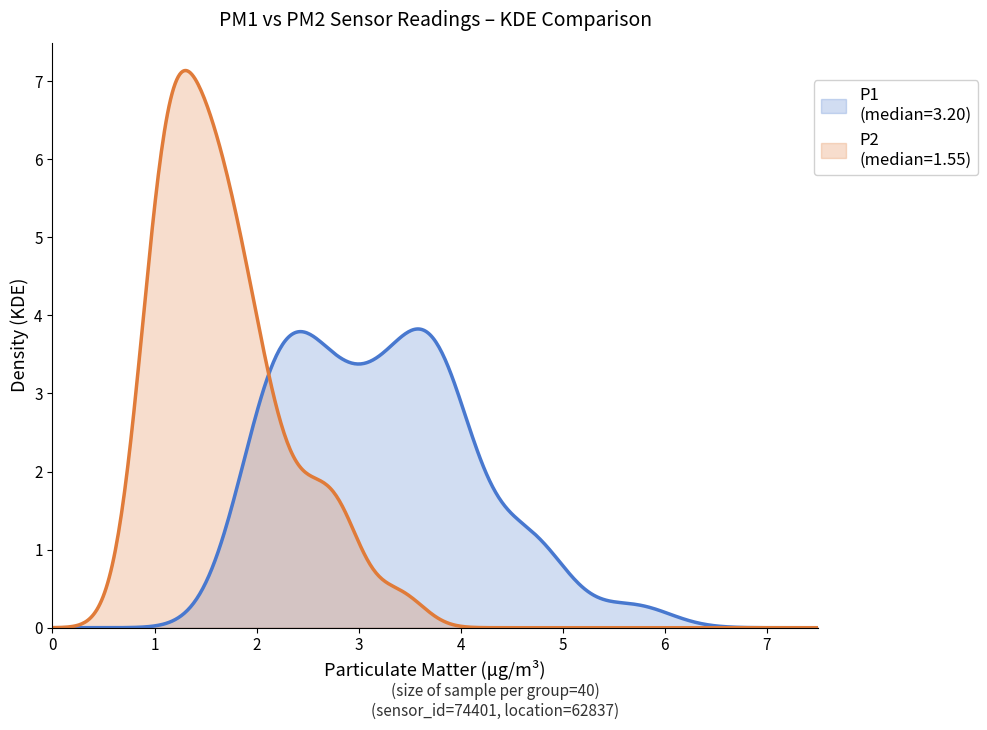

How many data points in P2 are above 1?

37